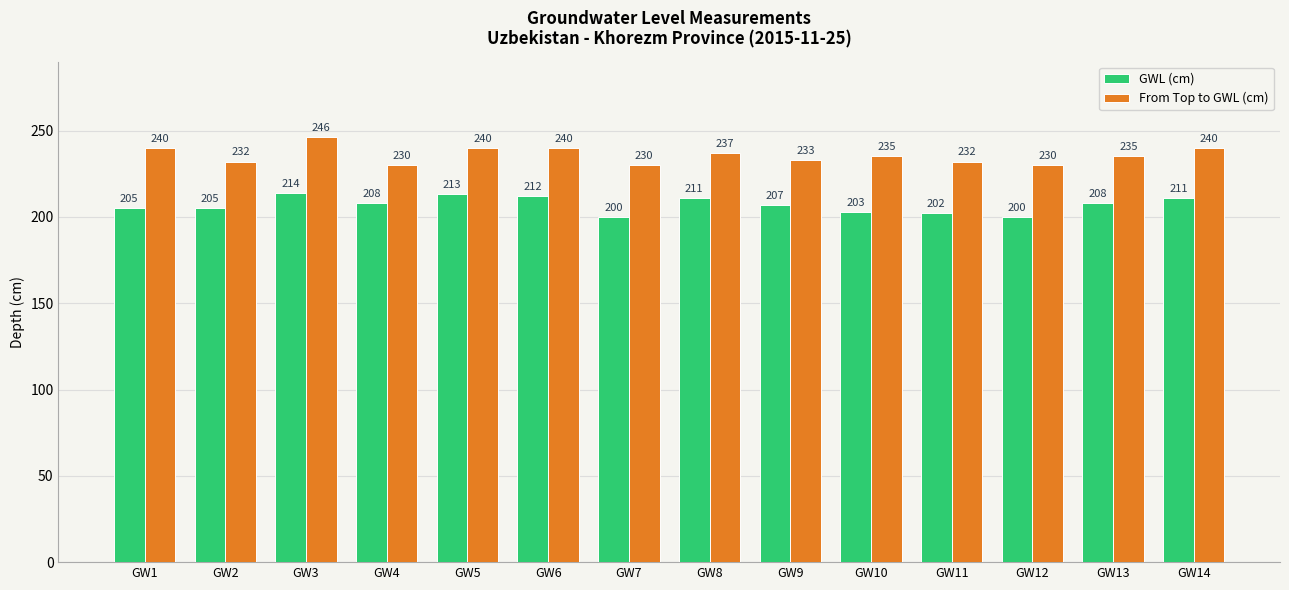

What value does the From Top to GWL (cm) series have at GW12, to the nearest 10?

230